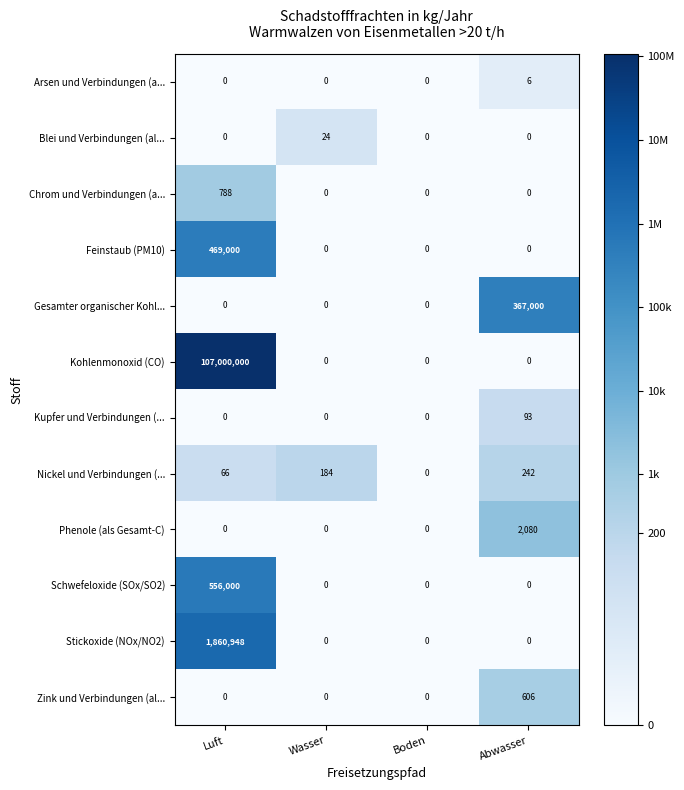

What is the total value across all series at Luft?

109886802